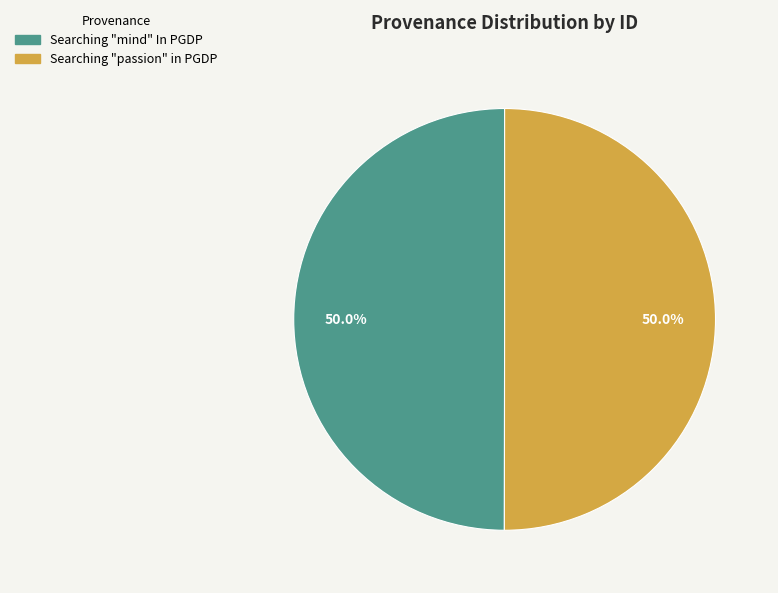

How much of the chart is everything except Searching "mind" In PGDP?

50.0%